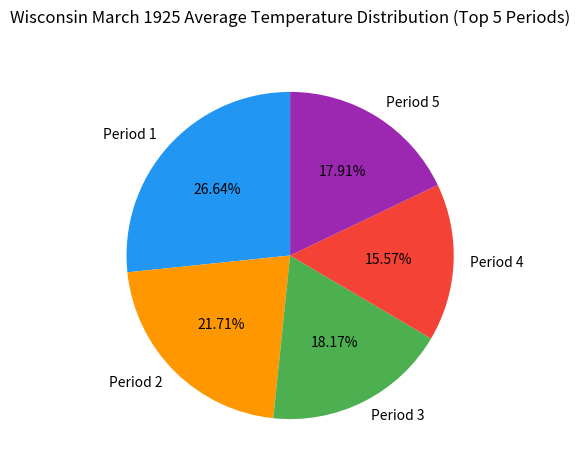

How many segments does this pie chart have?

5